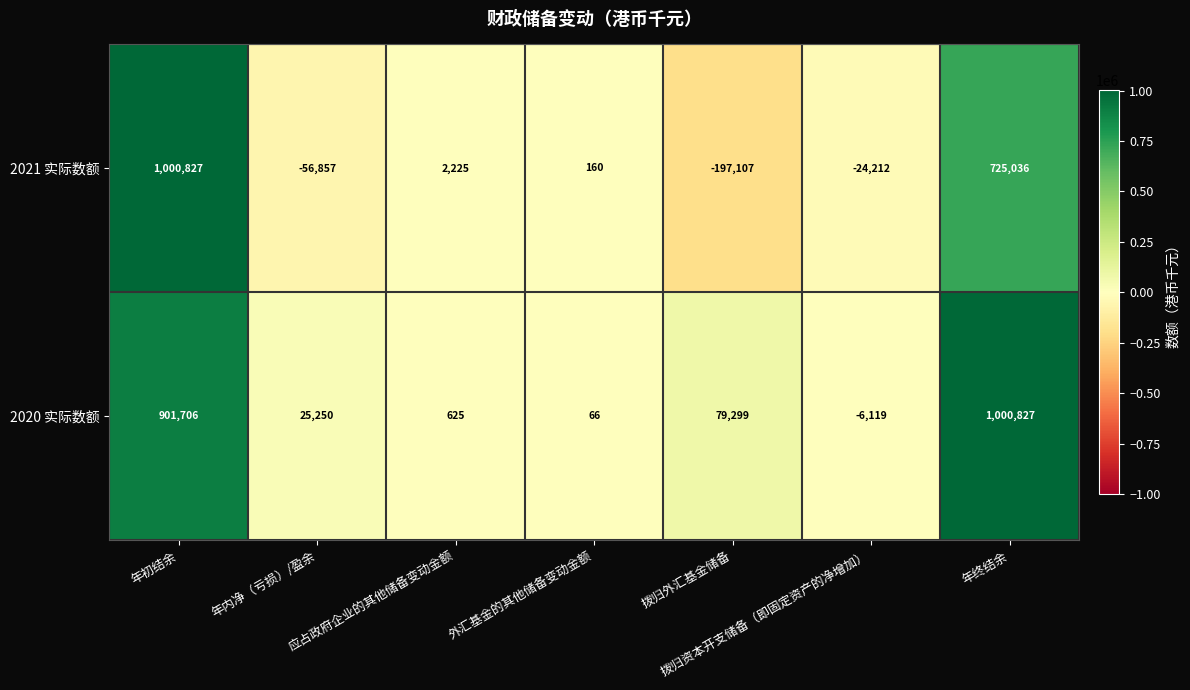

Which series changed the most between 应占政府企业的其他储备变动金额 and 外汇基金的其他储备变动金额?

2021 实际数额